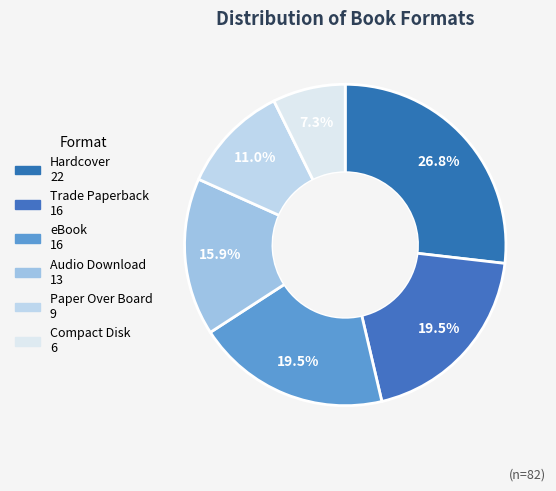

How many segments does this pie chart have?

6